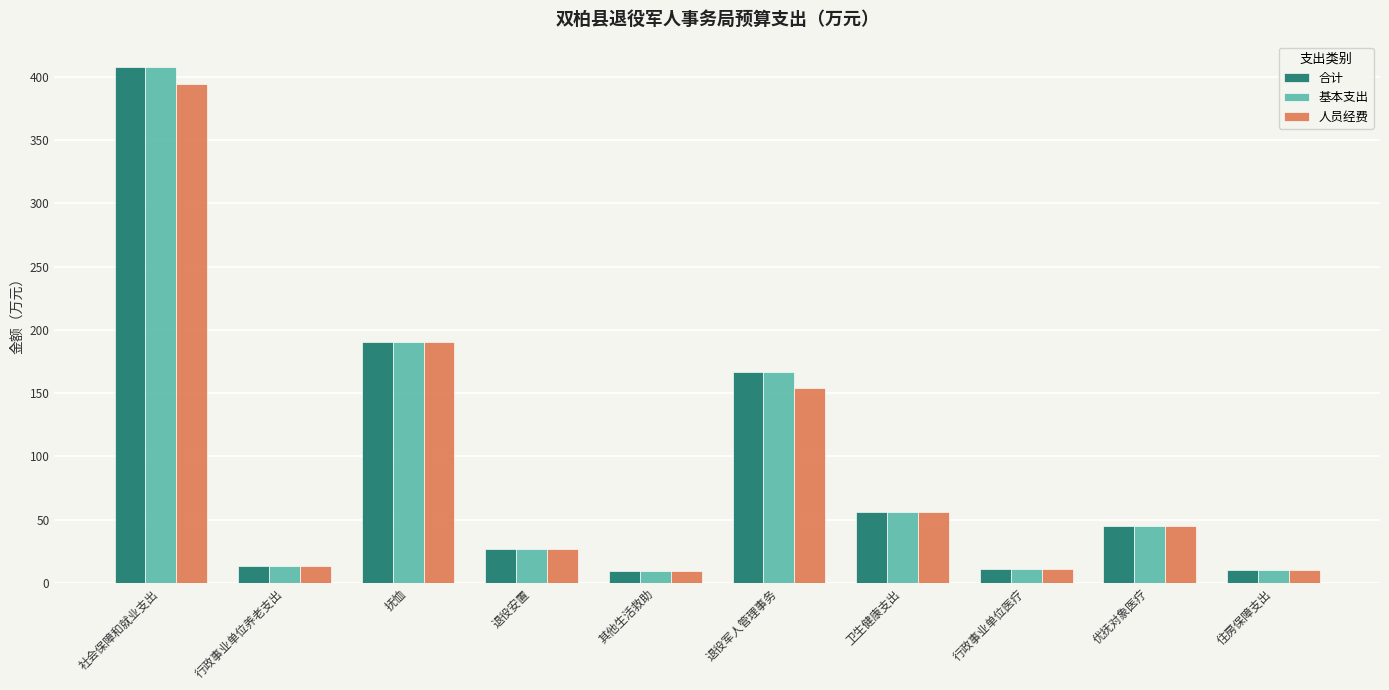

Are the bars horizontal?

No